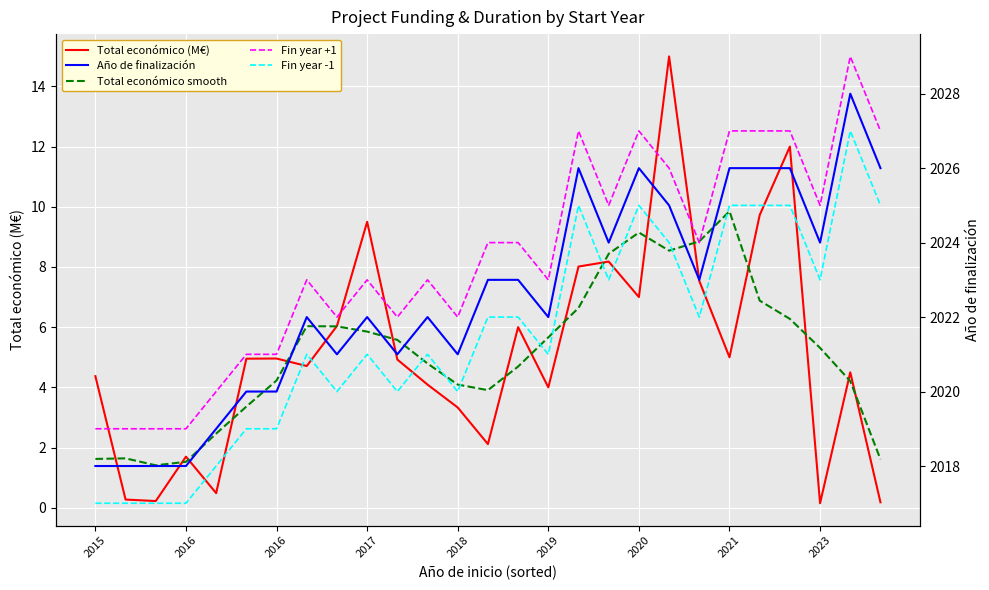

How many Fin year -1 values are between 2019 and 2025?

21